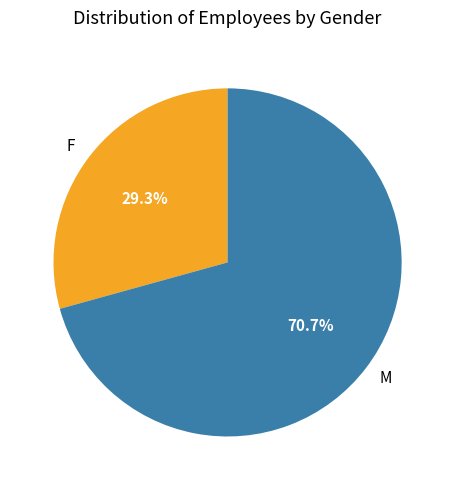

What is the ratio of the value at M to the value at F?

2.4